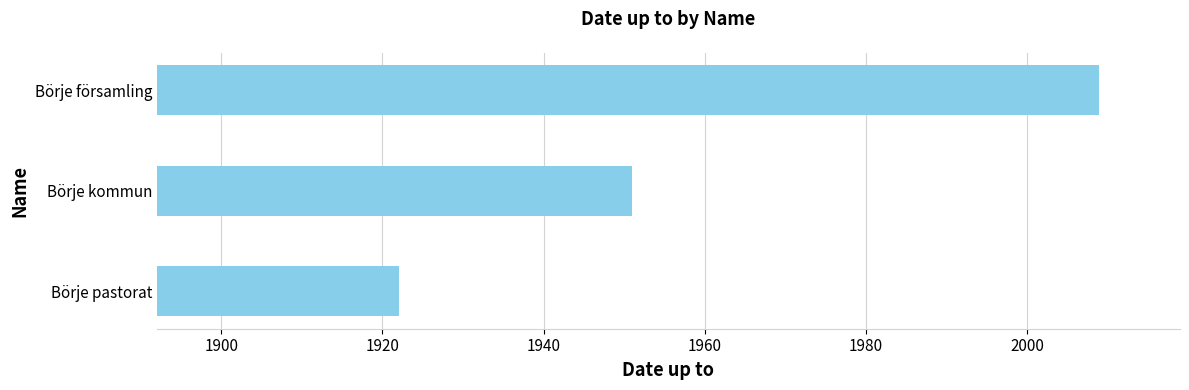

What is the change in value from Börje kommun to Börje församling?

+58